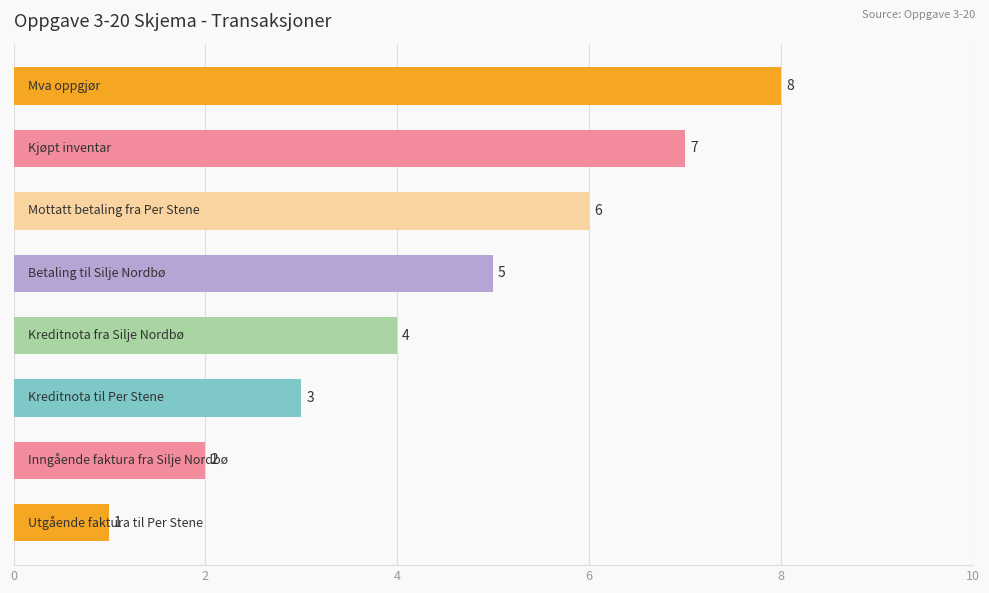

Count the values in the range 3 to 7.

5